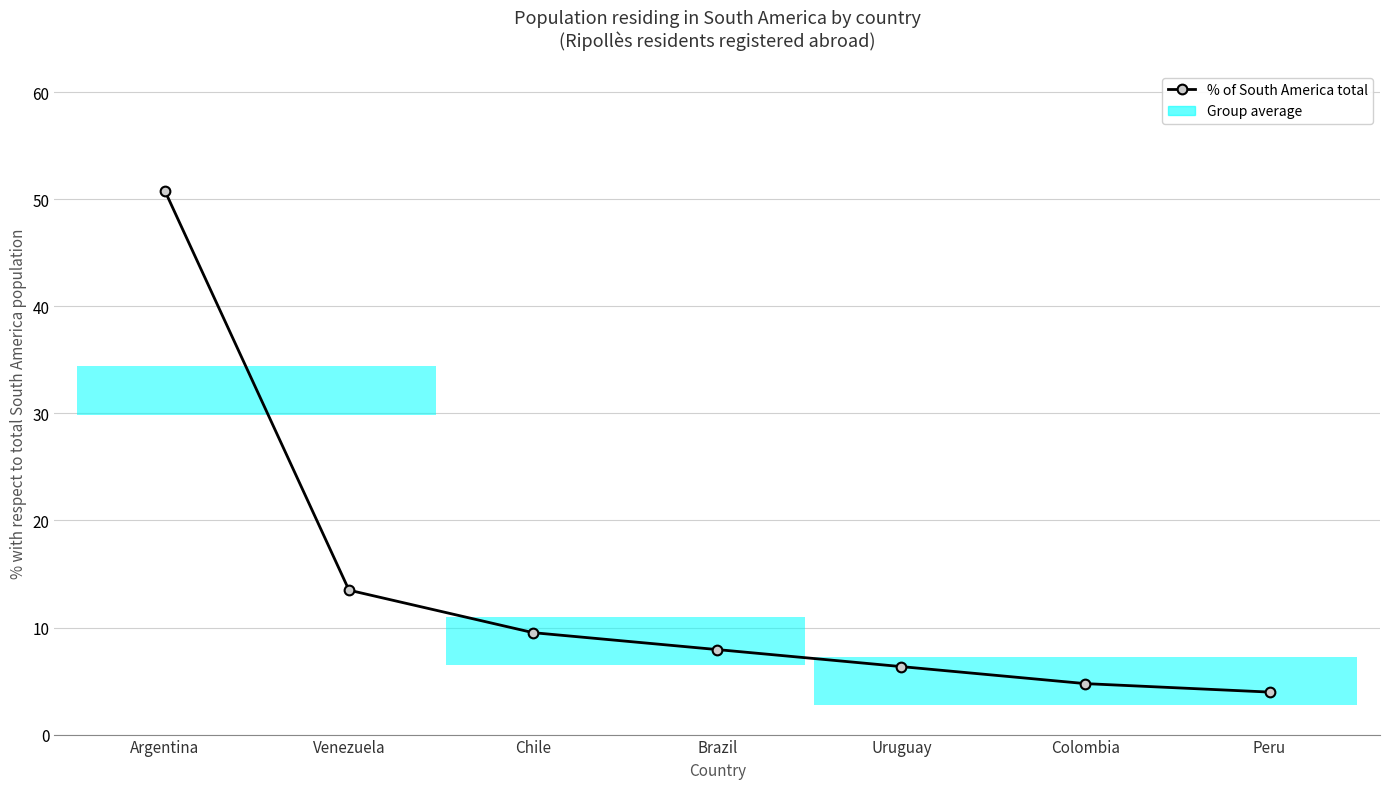

What is the difference between the values at Venezuela and Colombia?

8.7